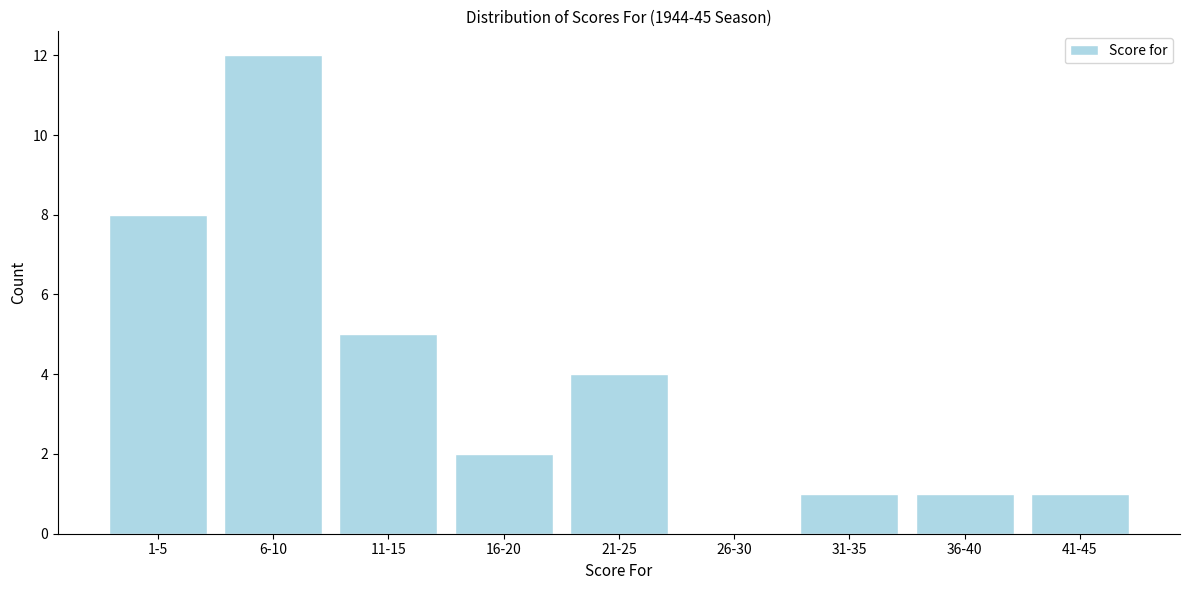

Reading left to right, transcribe all the data shown in this chart.

1-5=8	6-10=12	11-15=5	16-20=2	21-25=4	26-30=0	31-35=1	36-40=1	41-45=1